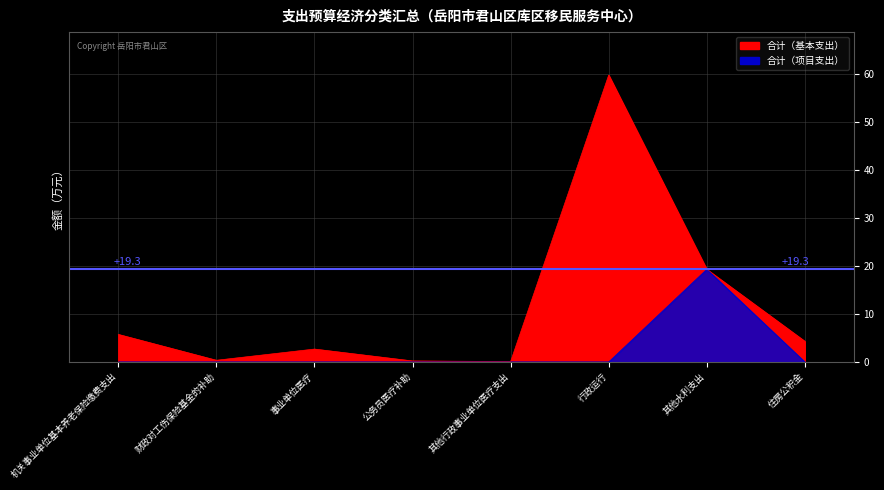

What is the label of the 4th point from the left?

公务员医疗补助